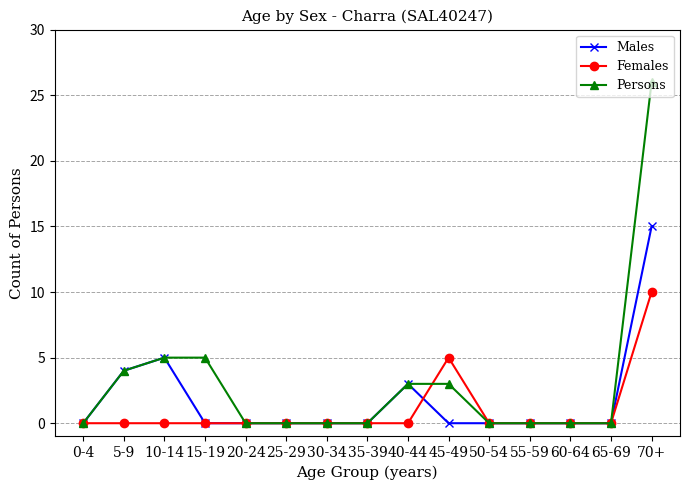

What is the label of the 2nd point from the right?

65-69